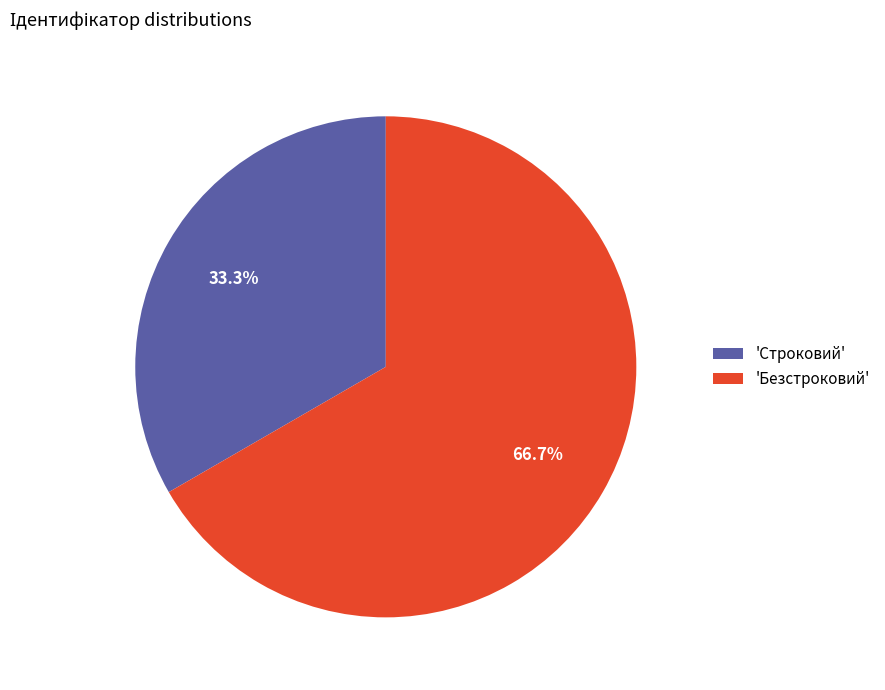

Which has a higher value, 'Безстроковий' or 'Строковий'?

'Безстроковий'